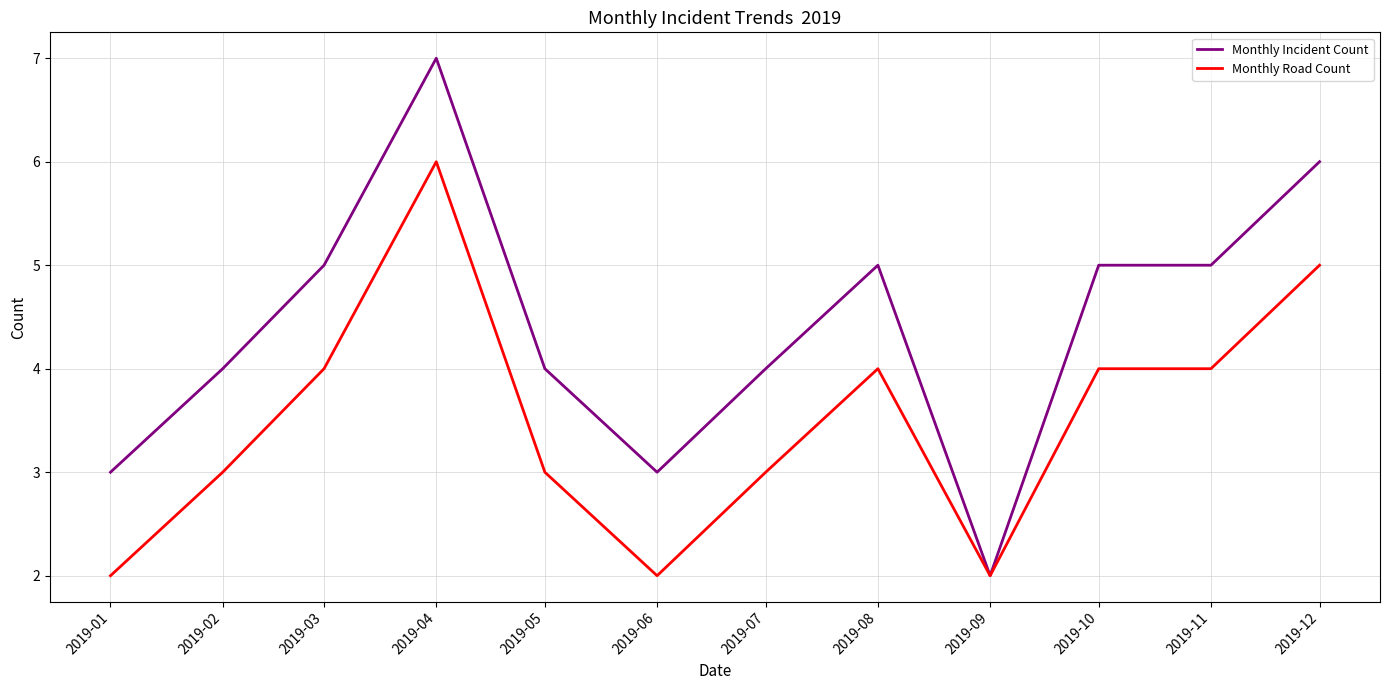

What is the difference between the Monthly Incident Count values at 2019-03 and 2019-01?

2